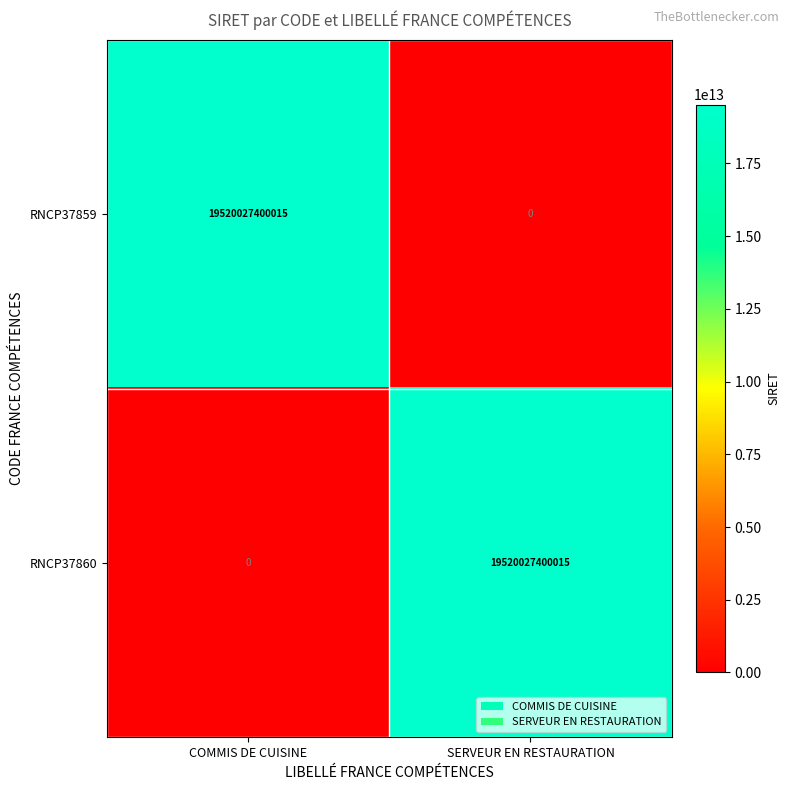

What is the difference between the RNCP37859 values at SERVEUR EN RESTAURATION and COMMIS DE CUISINE?

19520027400015